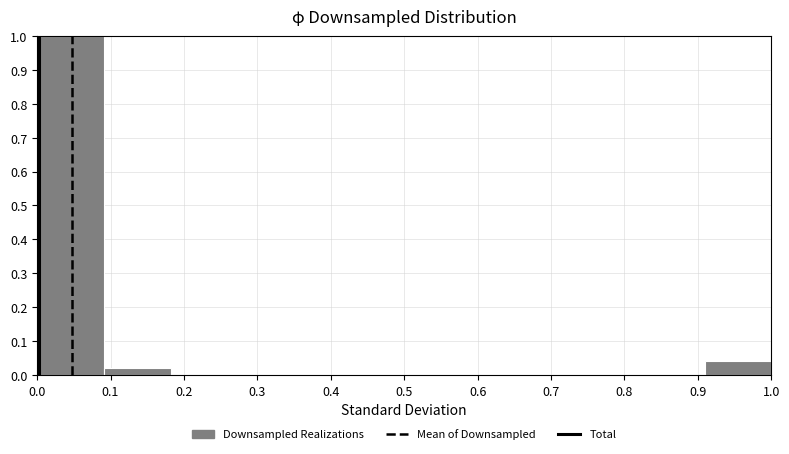

Reading left to right, transcribe this chart: for each bar, give the range it covers on the x-axis and its height. Neither the bar edges nor the heights are printed on the chart, so give them approximately, as read against the axes.

0.00 to 0.09: 1.00
0.09 to 0.18: 0.02
0.18 to 0.27: 0
0.27 to 0.36: 0
0.36 to 0.45: 0
0.45 to 0.55: 0
0.55 to 0.64: 0
0.64 to 0.73: 0
0.73 to 0.82: 0
0.82 to 0.91: 0
0.91 to 1.00: 0.04